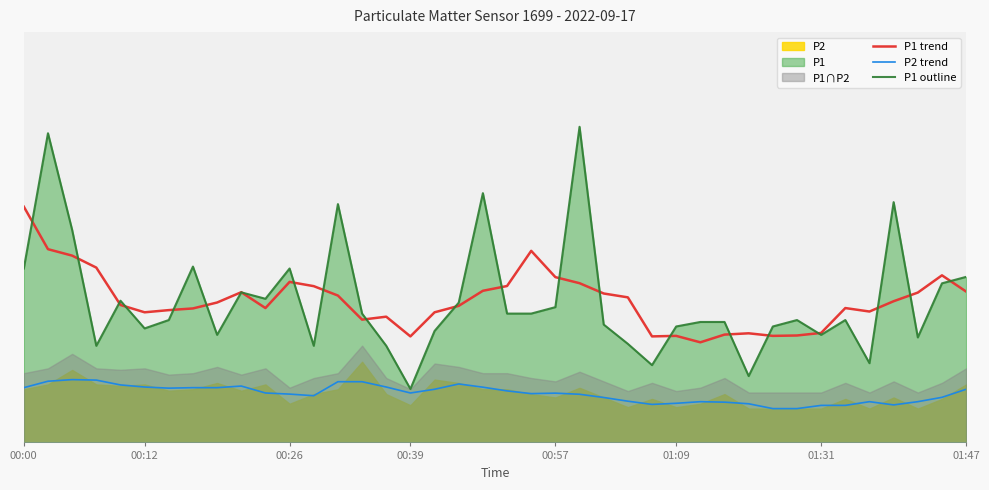

How many data points in P1 trend are less than 4?

11